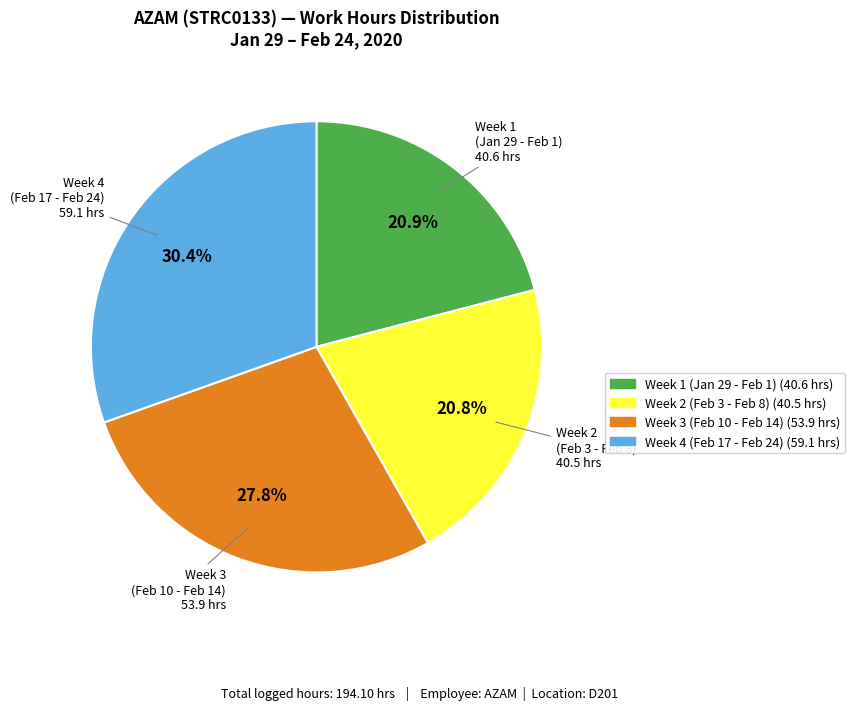

Is there a majority slice in this chart?

No